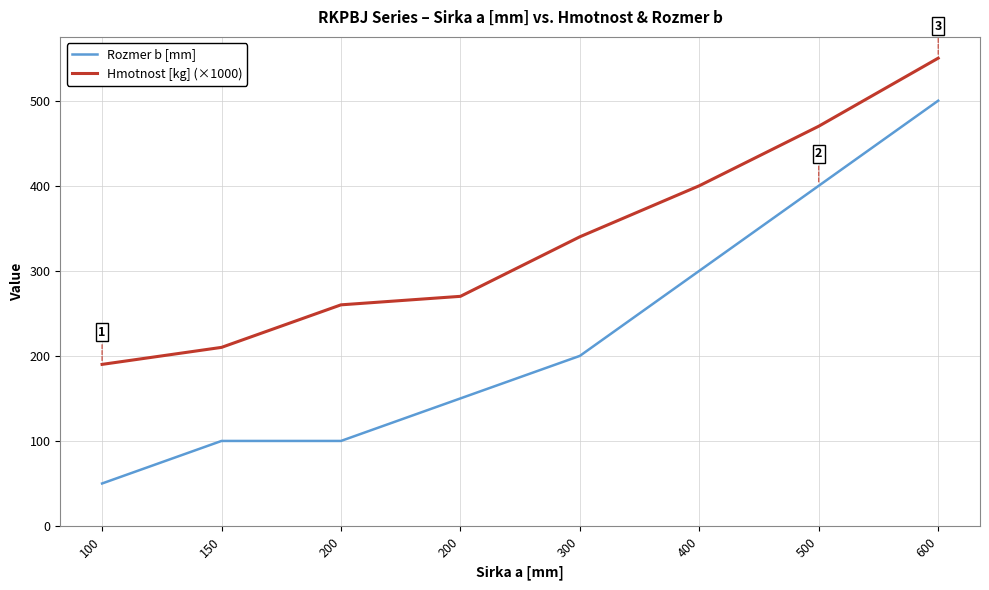

The Hmotnost [kg] (×1000) series shows 729 at 600. True or false?

False